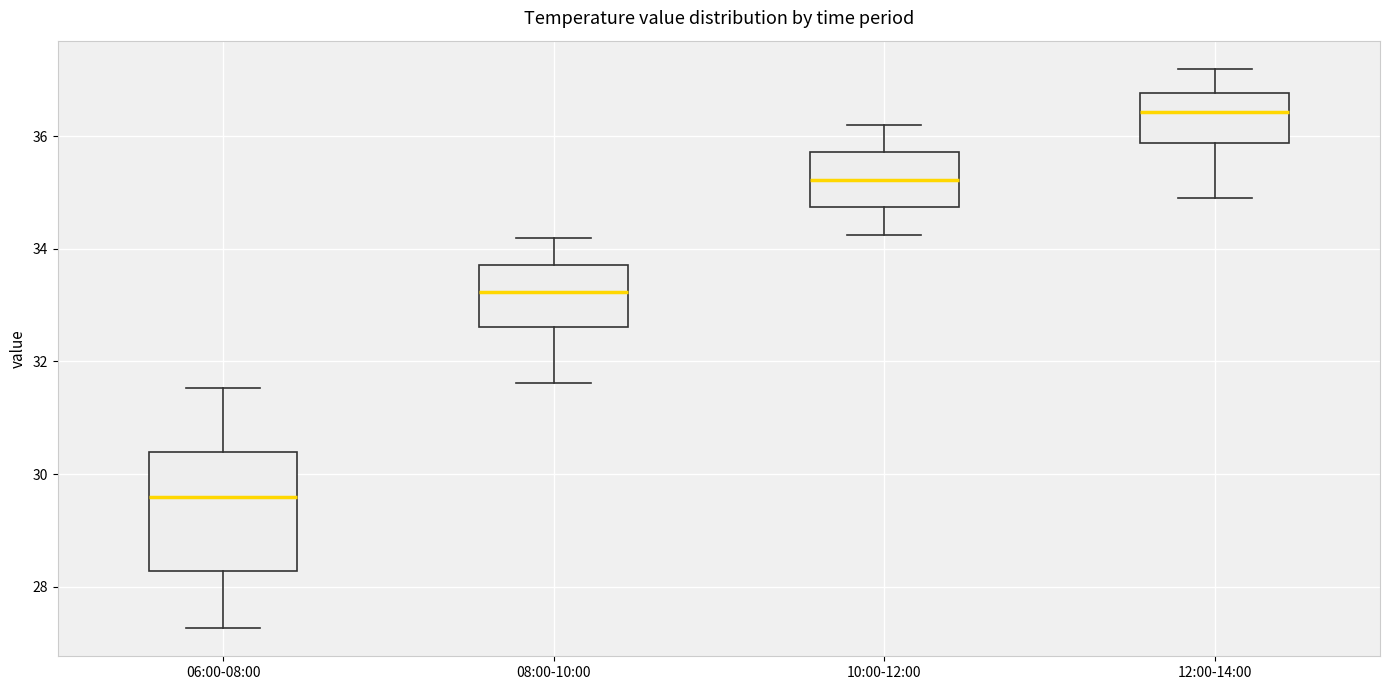

Which box has the highest median line?

12:00-14:00